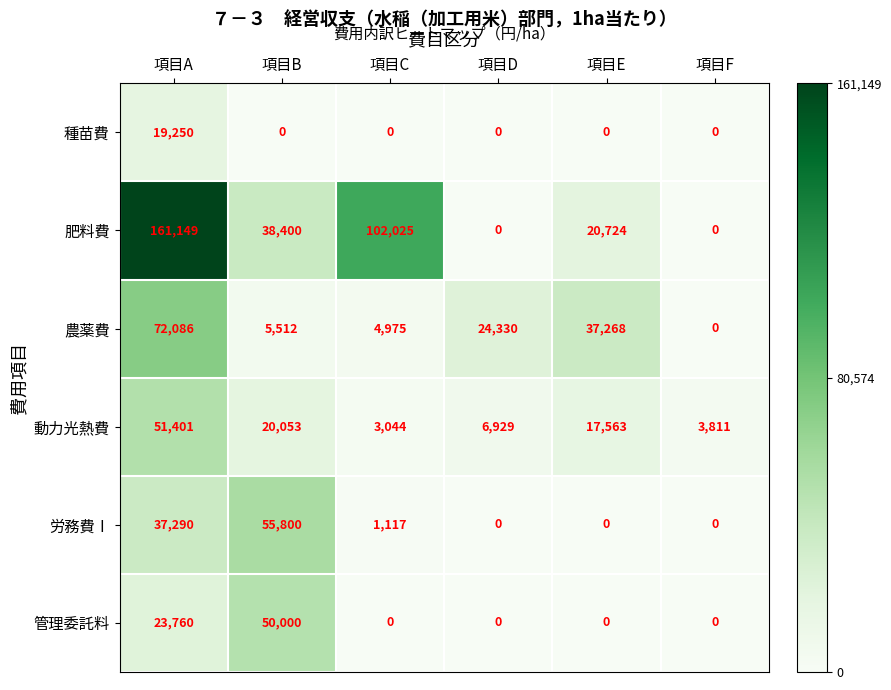

What is the difference between the maximum and minimum values in the 肥料費 series?

161149